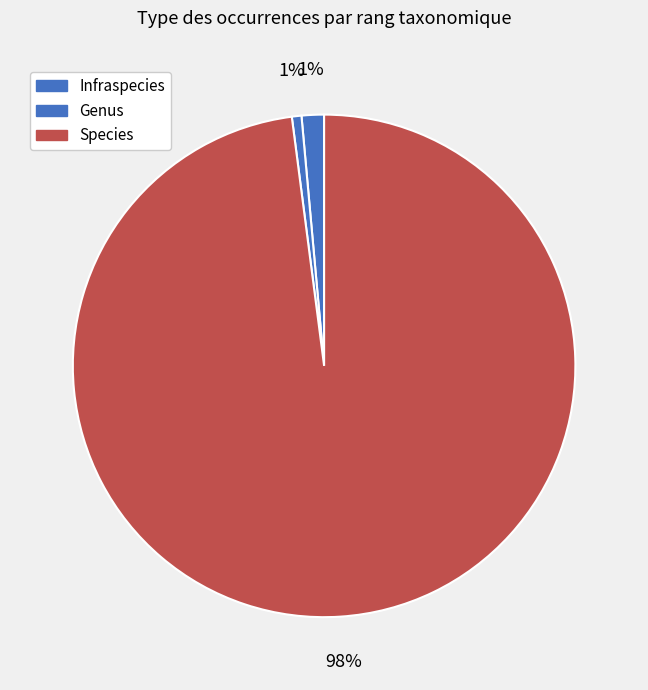

Does Infraspecies represent more than half of the total?

No